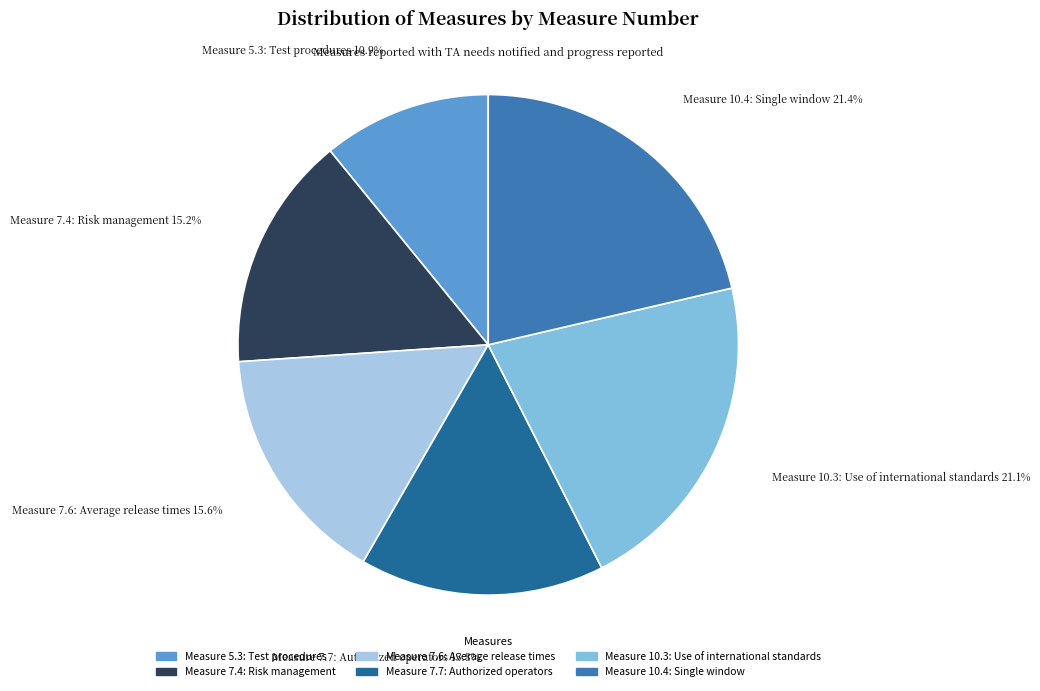

What is the smallest slice in the pie chart?

Measure 5.3: Test procedures